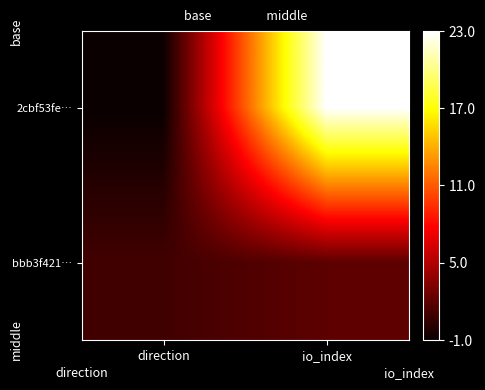

Reading left to right, transcribe all the data shown in this chart.

2cbf53fe…: direction=-1	io_index=23
bbb3f421…: direction=1	io_index=2